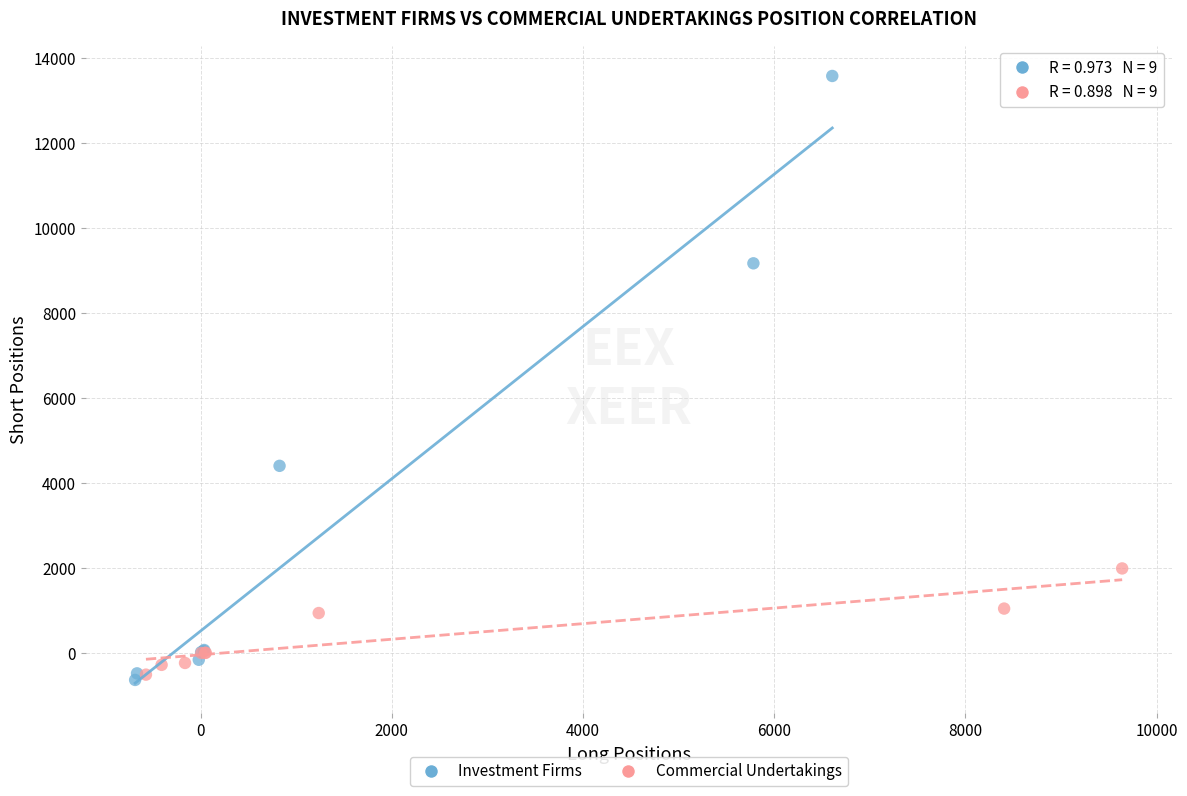

Which series reaches the maximum Y coordinate?

Investment Firms